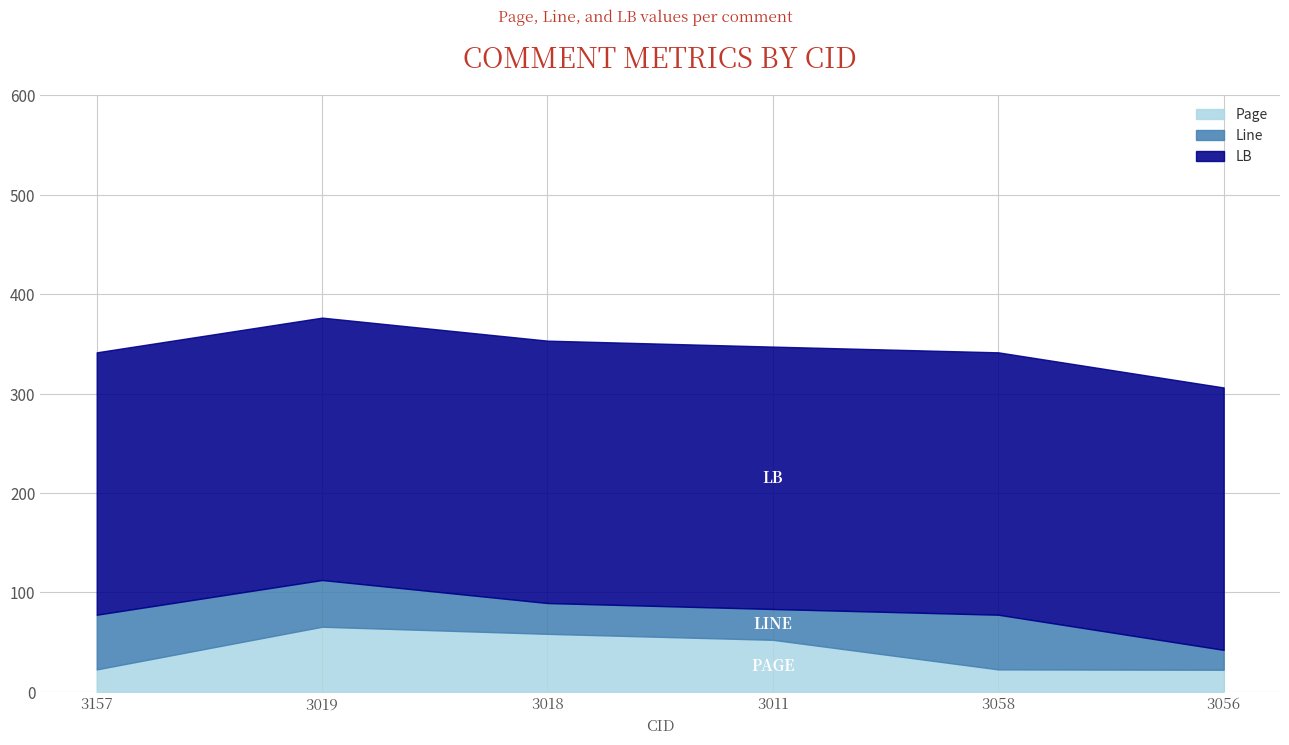

True or false: LB and Line intersect in this chart.

False